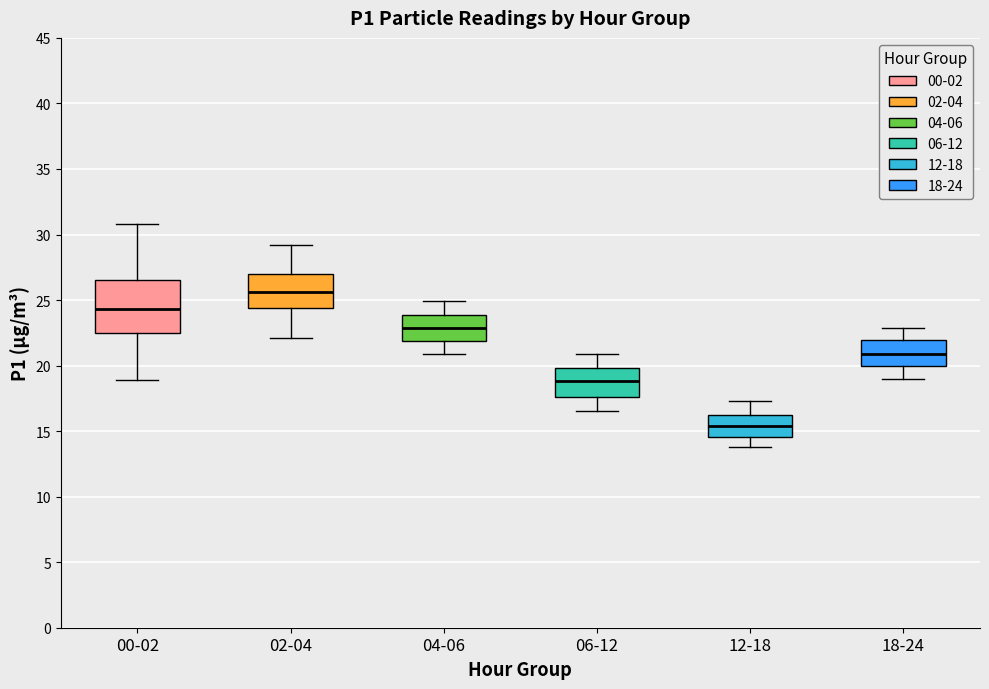

Which box is the tallest, from its lower edge to its upper edge?

00-02